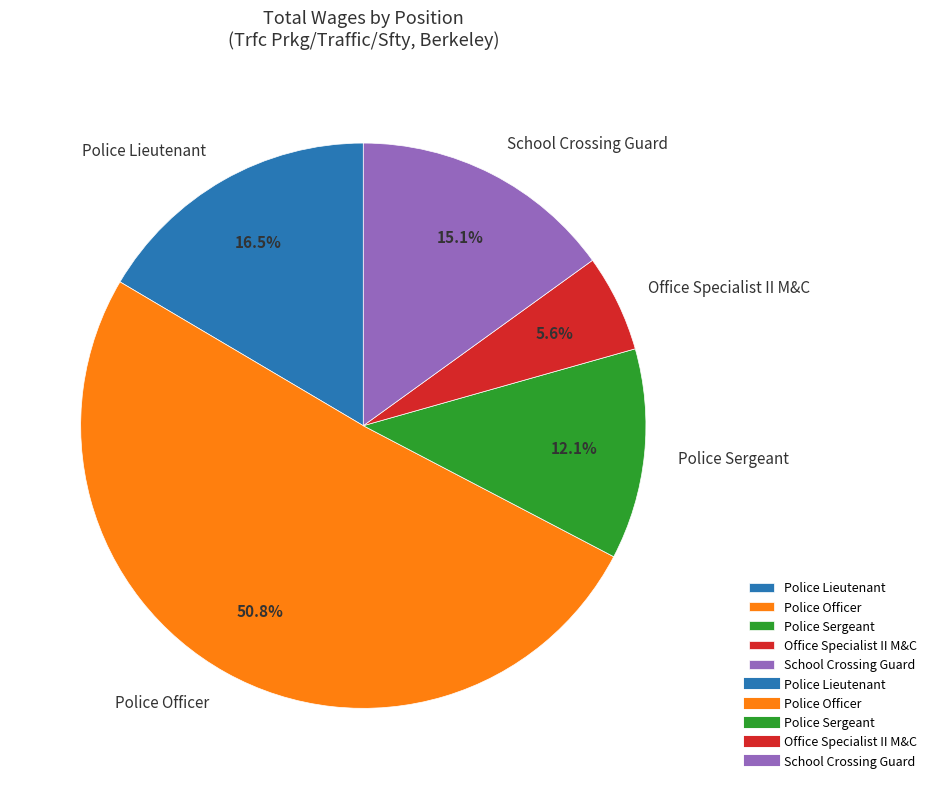

Count the number of slices in the pie.

5